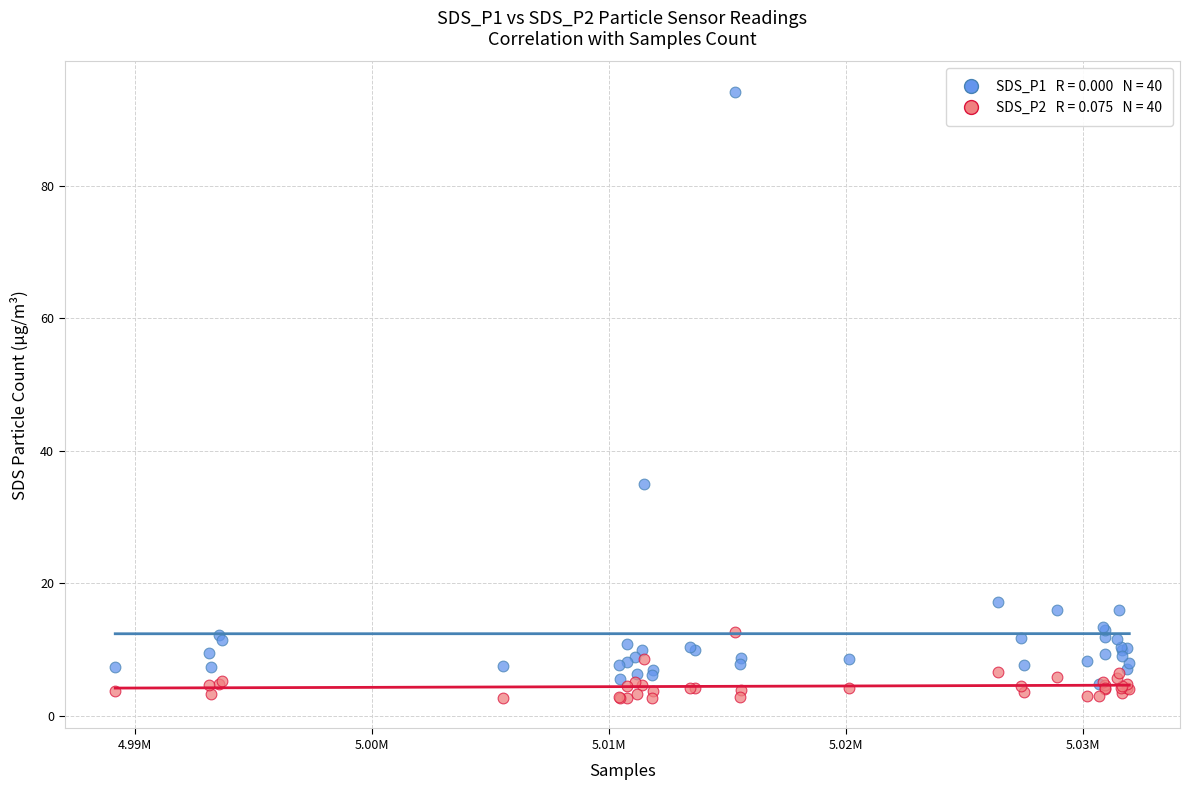

Across all series, what Y value is closest to 48?

35.0